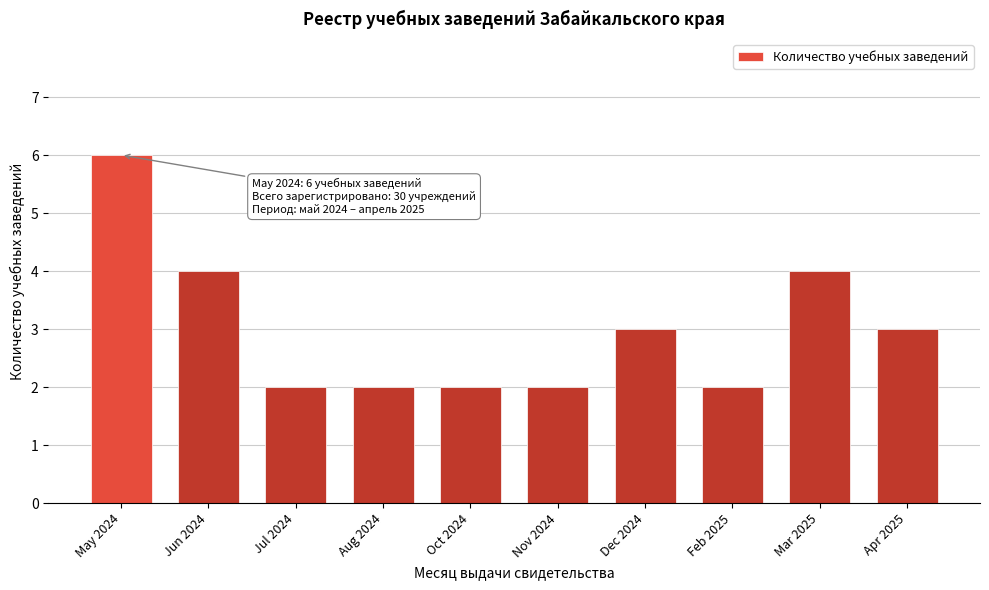

Reading right to left, list all the values displayed in this chart.

Apr 2025=3	Mar 2025=4	Feb 2025=2	Dec 2024=3	Nov 2024=2	Oct 2024=2	Aug 2024=2	Jul 2024=2	Jun 2024=4	May 2024=6